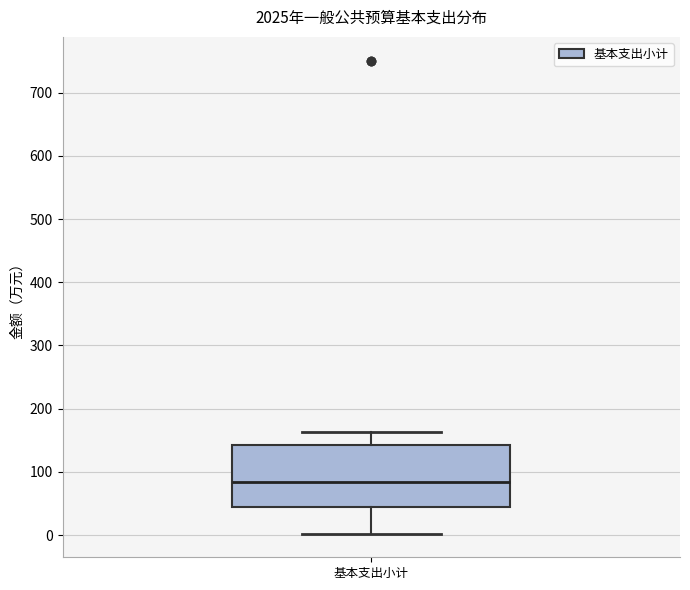

Transcribe this box plot: give where the median line is, the range the box spans, and where the two whiskers end, as read against the y-axis. The values are not printed on the chart, so give them approximately, as read against the axis.

median 80, box 40 to 140, whiskers 0 to 160